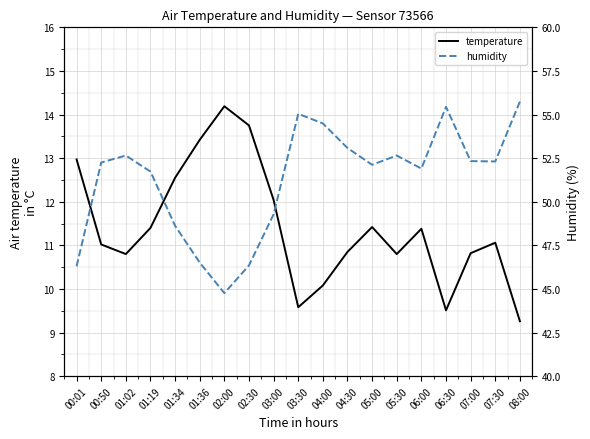

The humidity series shows 31.3 at 06:00. True or false?

False